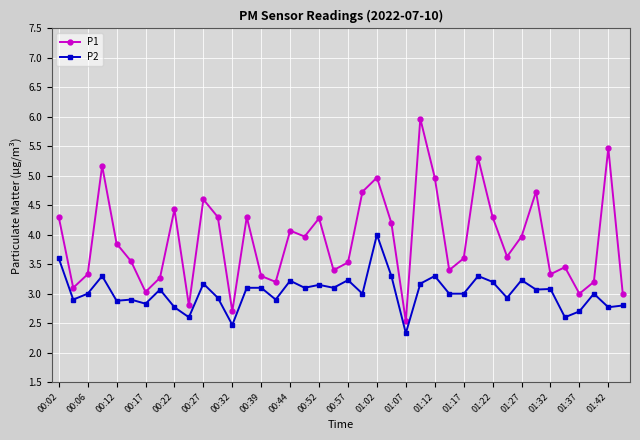

Rank the series by their average value, from lowest to highest.

P2, P1